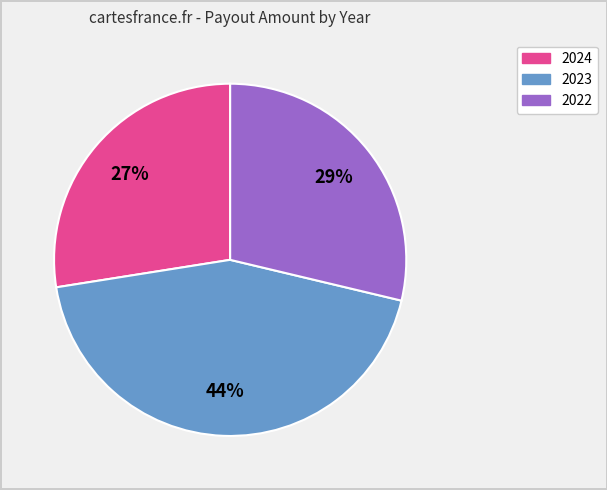

True or false: 2024 accounts for 27% of the total.

True